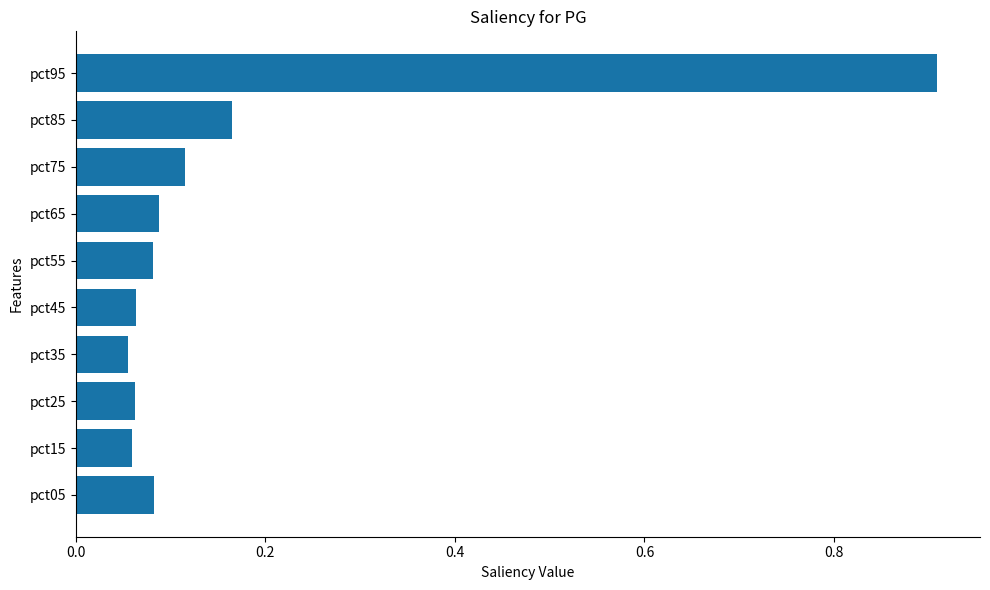

What is the difference between the maximum and second lowest values?

0.8